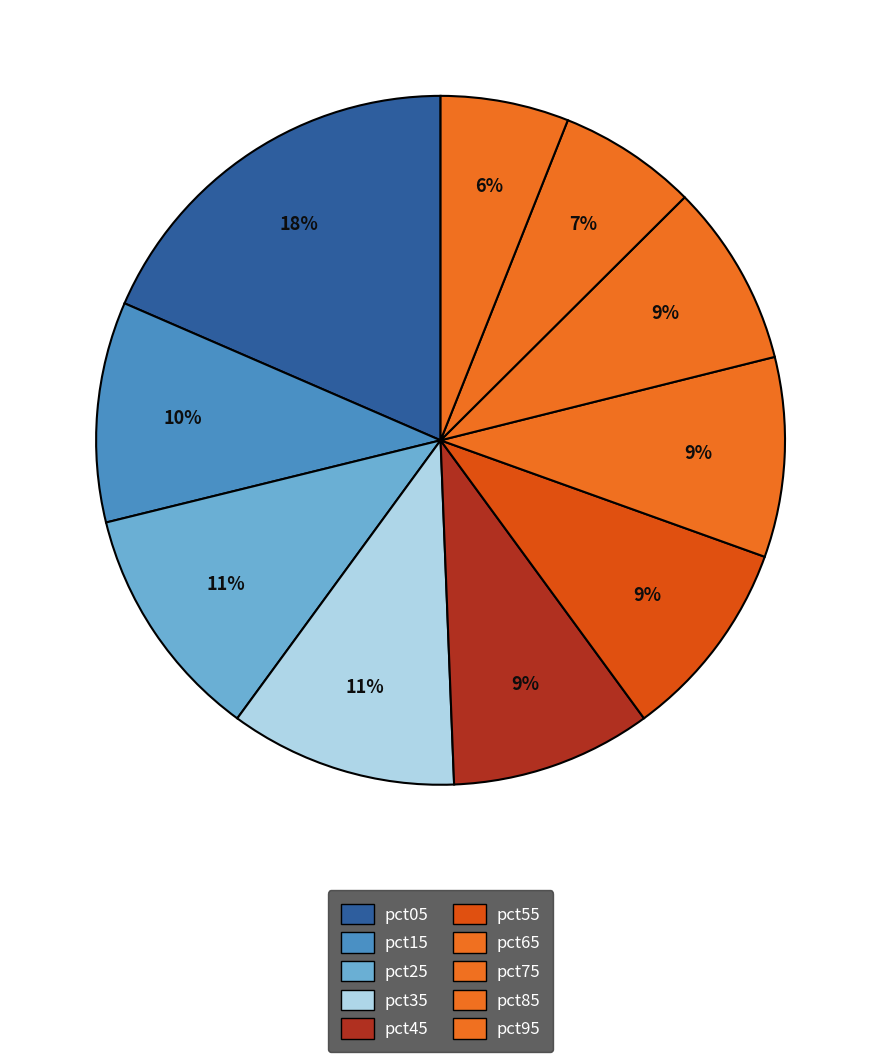

What is the change in value from pct45 to pct95?

-0.2